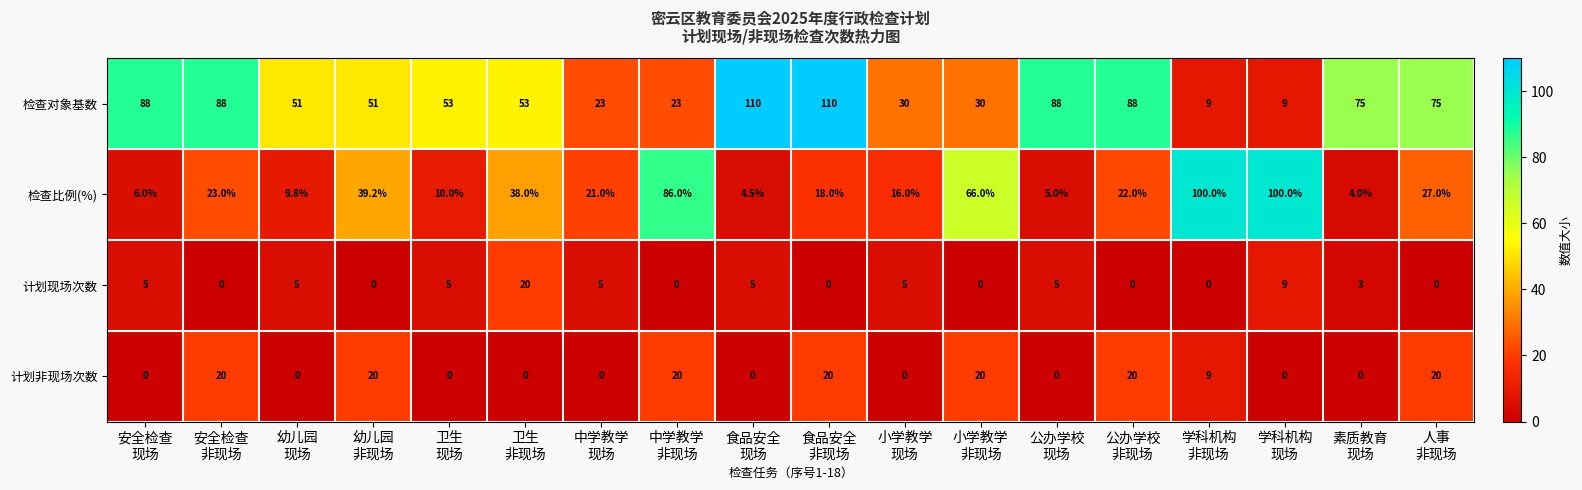

Count the 计划非现场次数 values in the range 0 to 20.

18